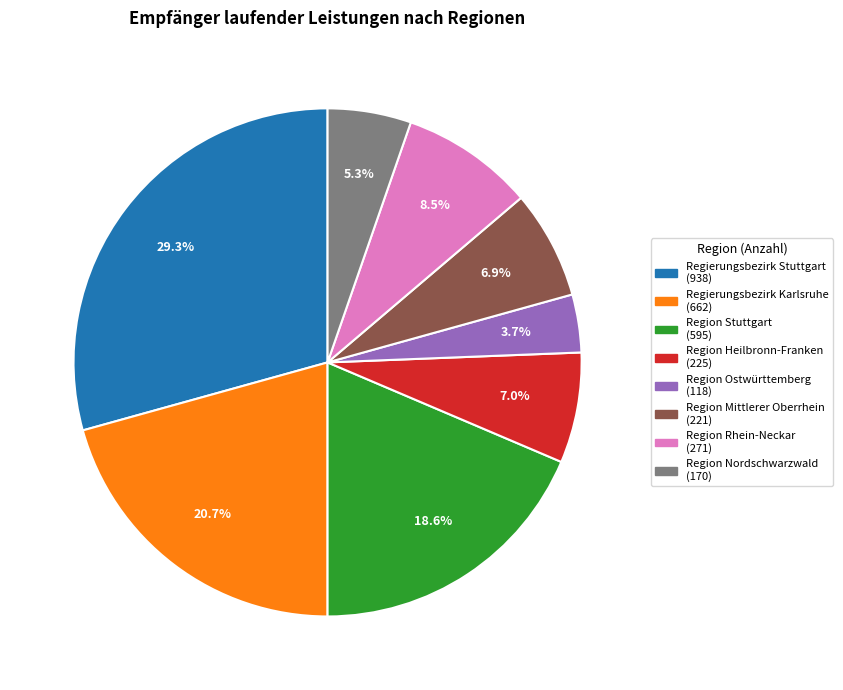

Count the number of slices in the pie.

8